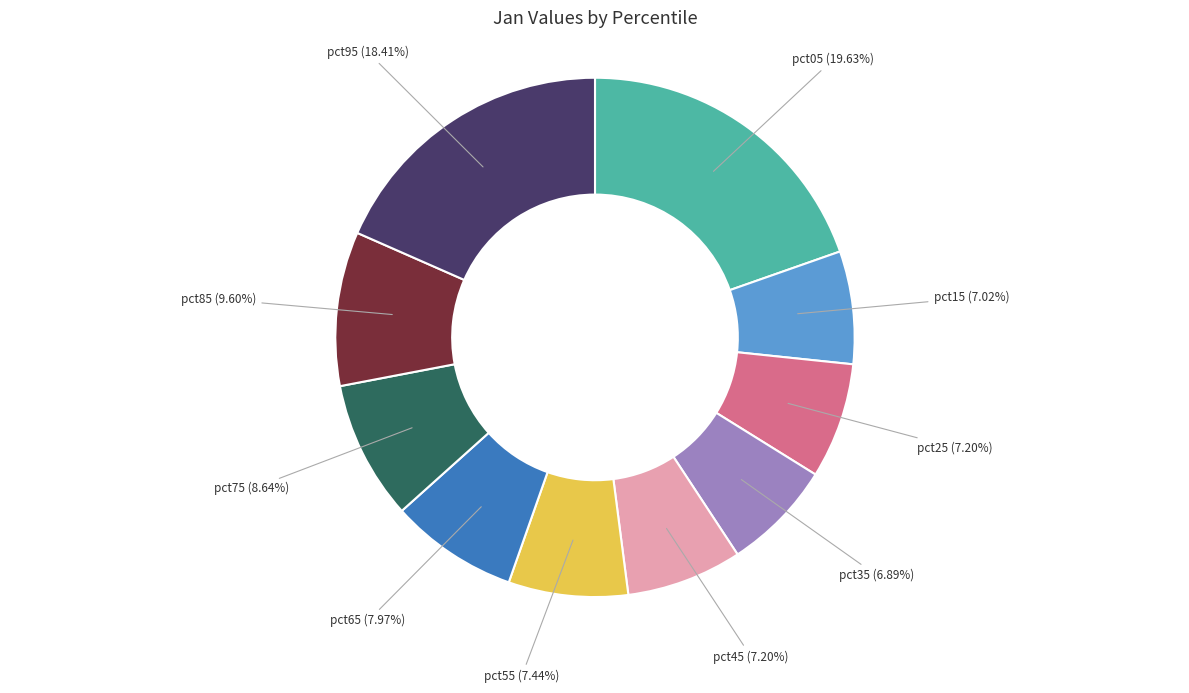

The pct65 slice represents 1% of the pie. True or false?

False